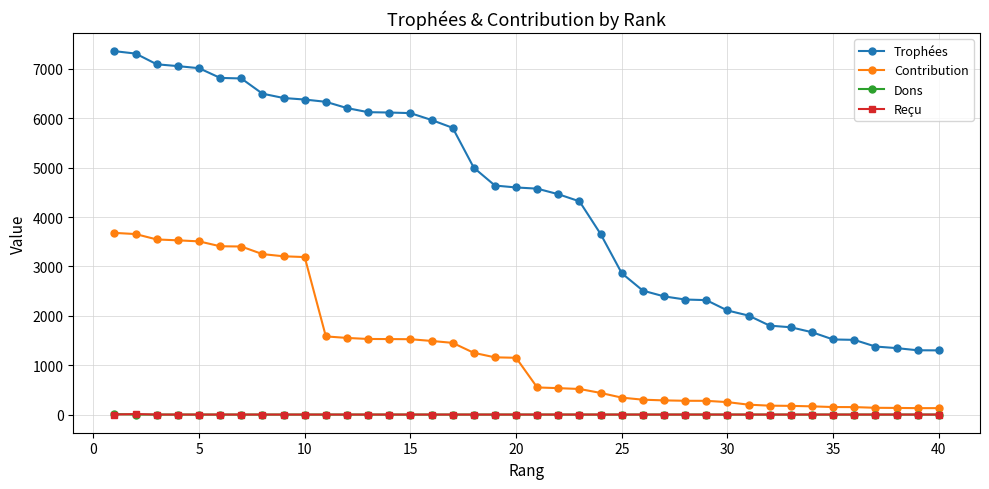

What is the average value of the Contribution series?

1348